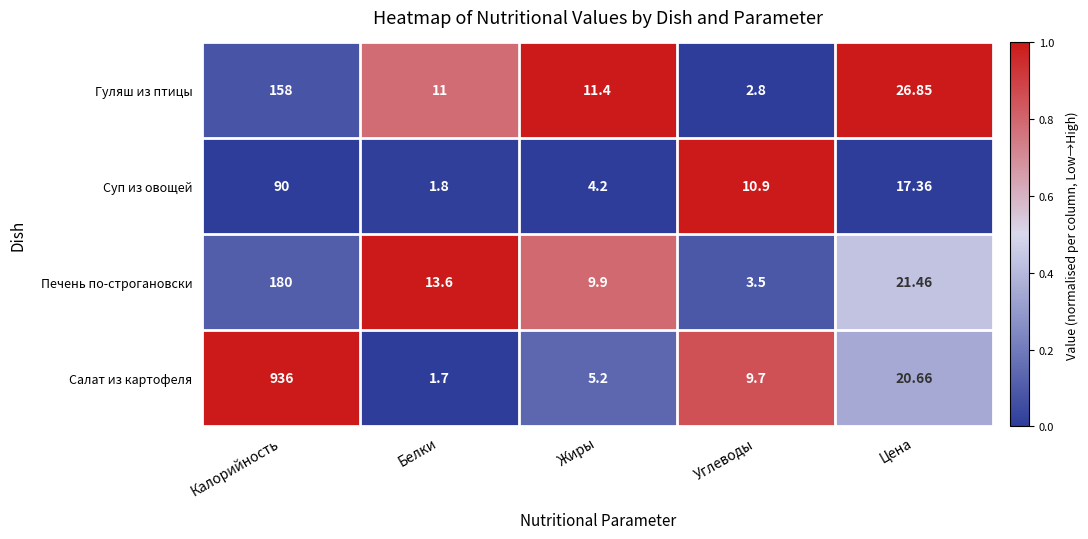

Is the value of Суп из овощей at Калорийность greater than the value of Гуляш из птицы at Жиры?

Yes